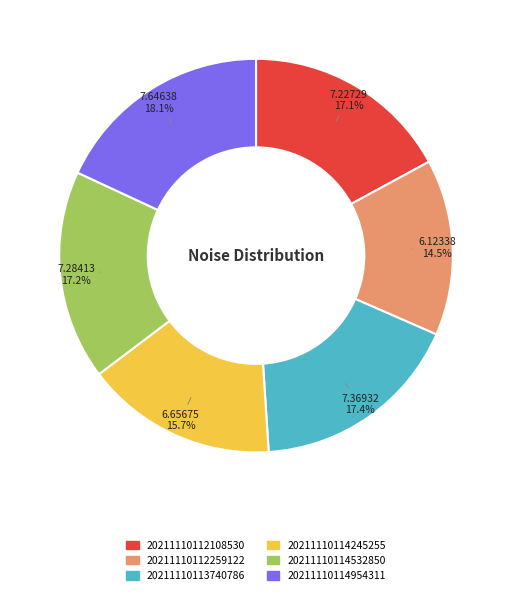

Count the number of slices in the pie.

6